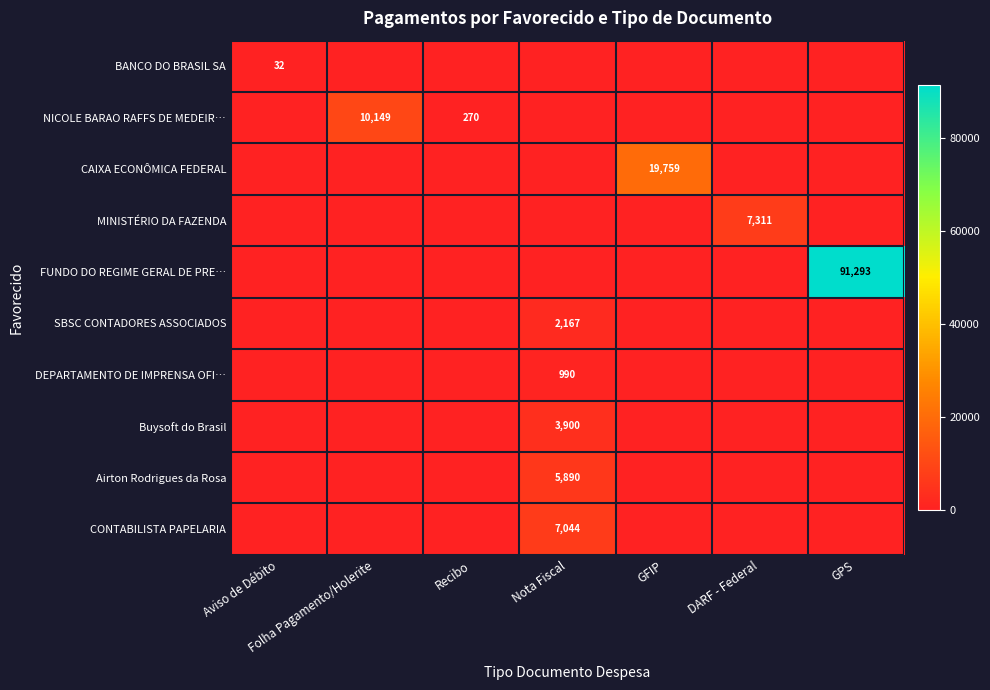

Is it true that Airton Rodrigues da Rosa equals 0.0 at GFIP?

True